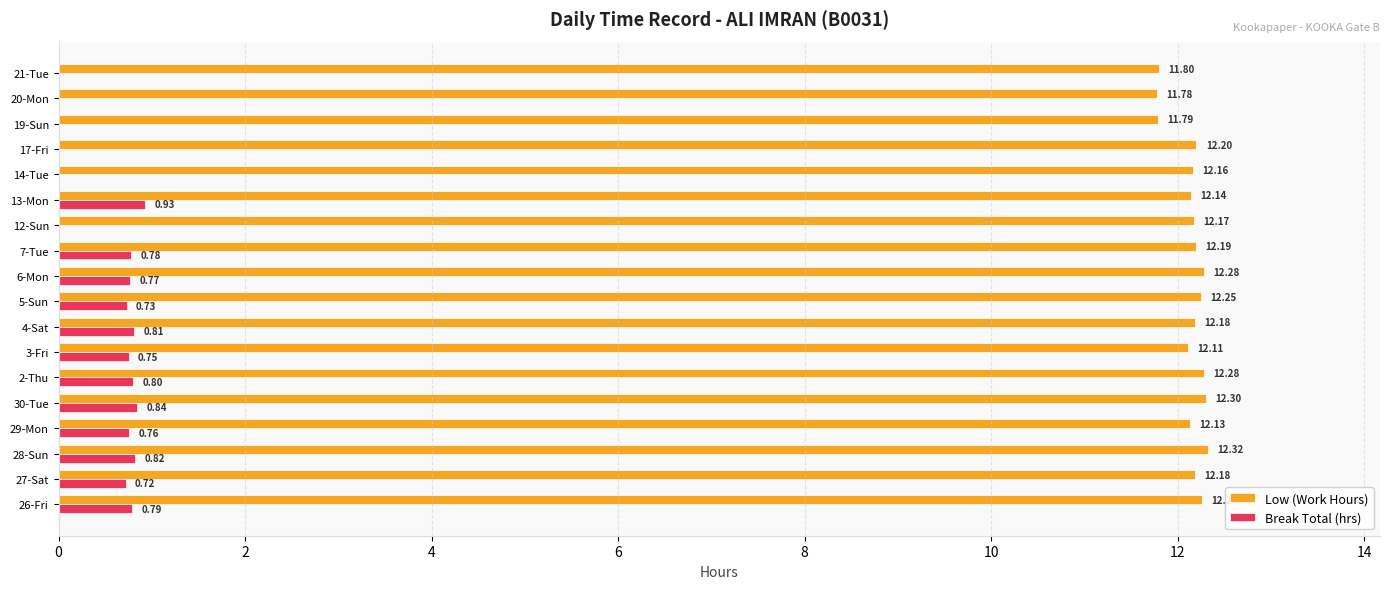

What is the sum of all Low (Work Hours) values?

218.5